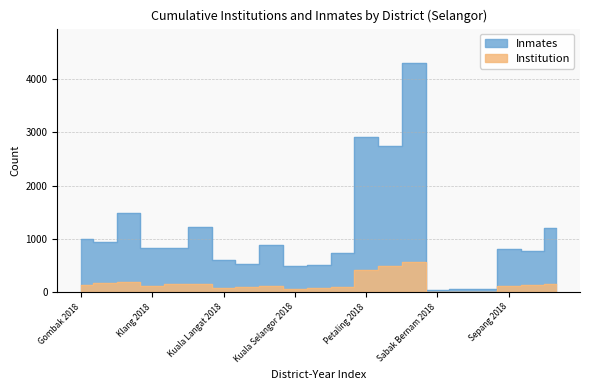

What is the label of the 1st point from the right?

Sepang 2020